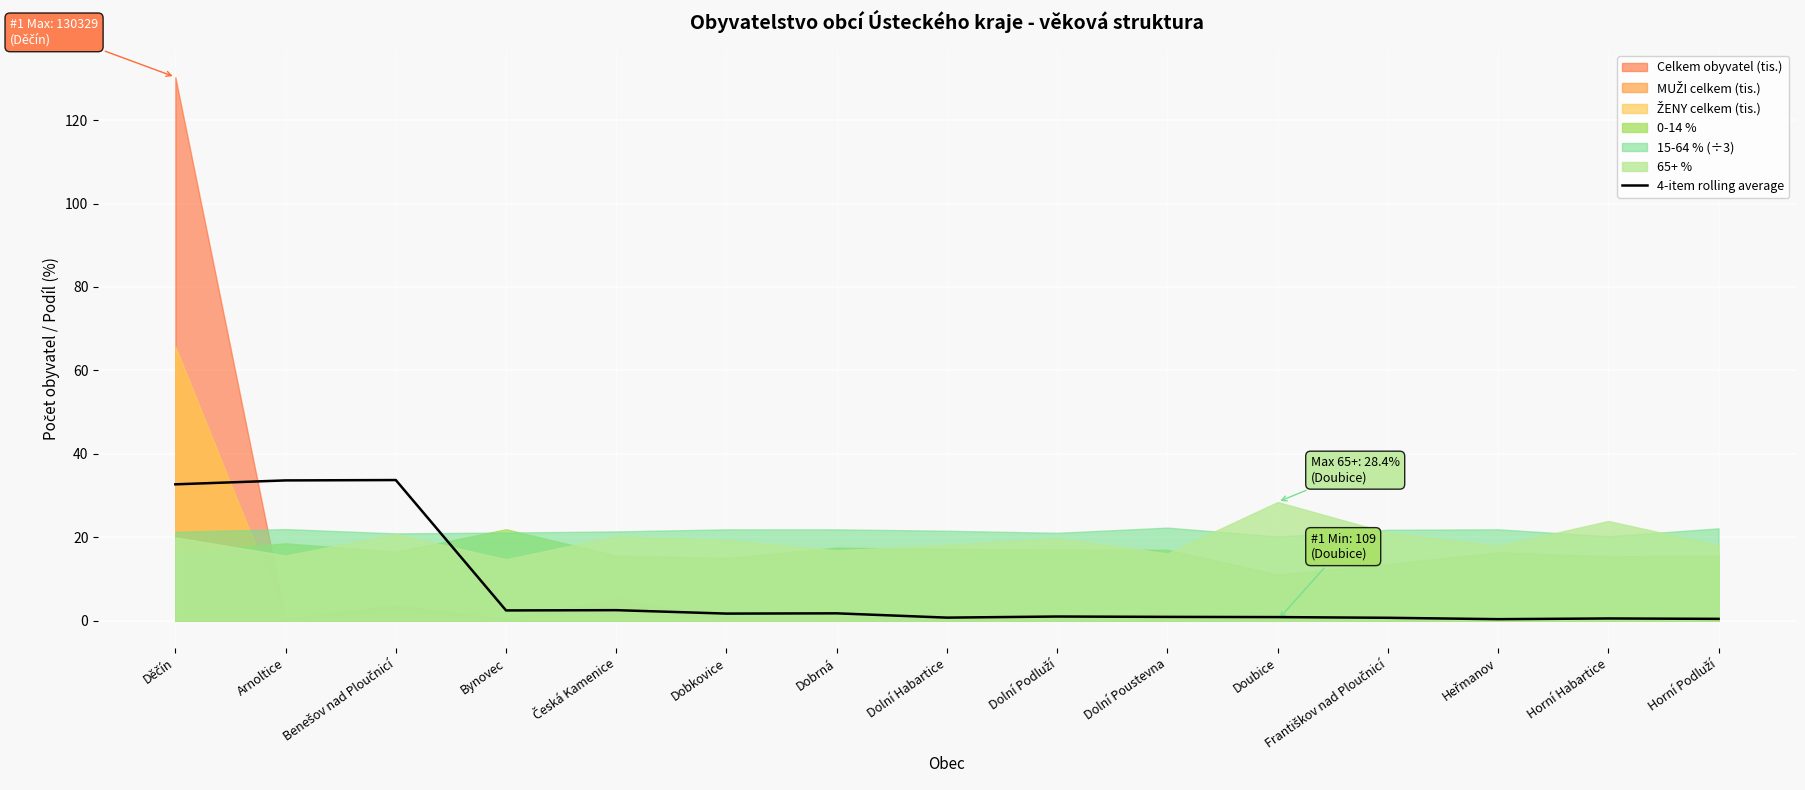

The chart shows a value of 32.7 at Děčín. True or false?

True